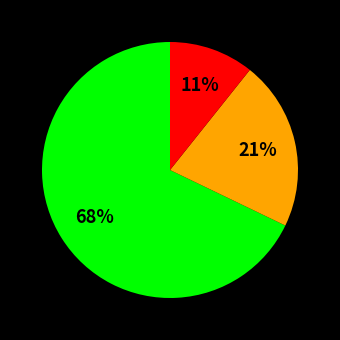

To the nearest percent, what is the average slice percentage?

33%